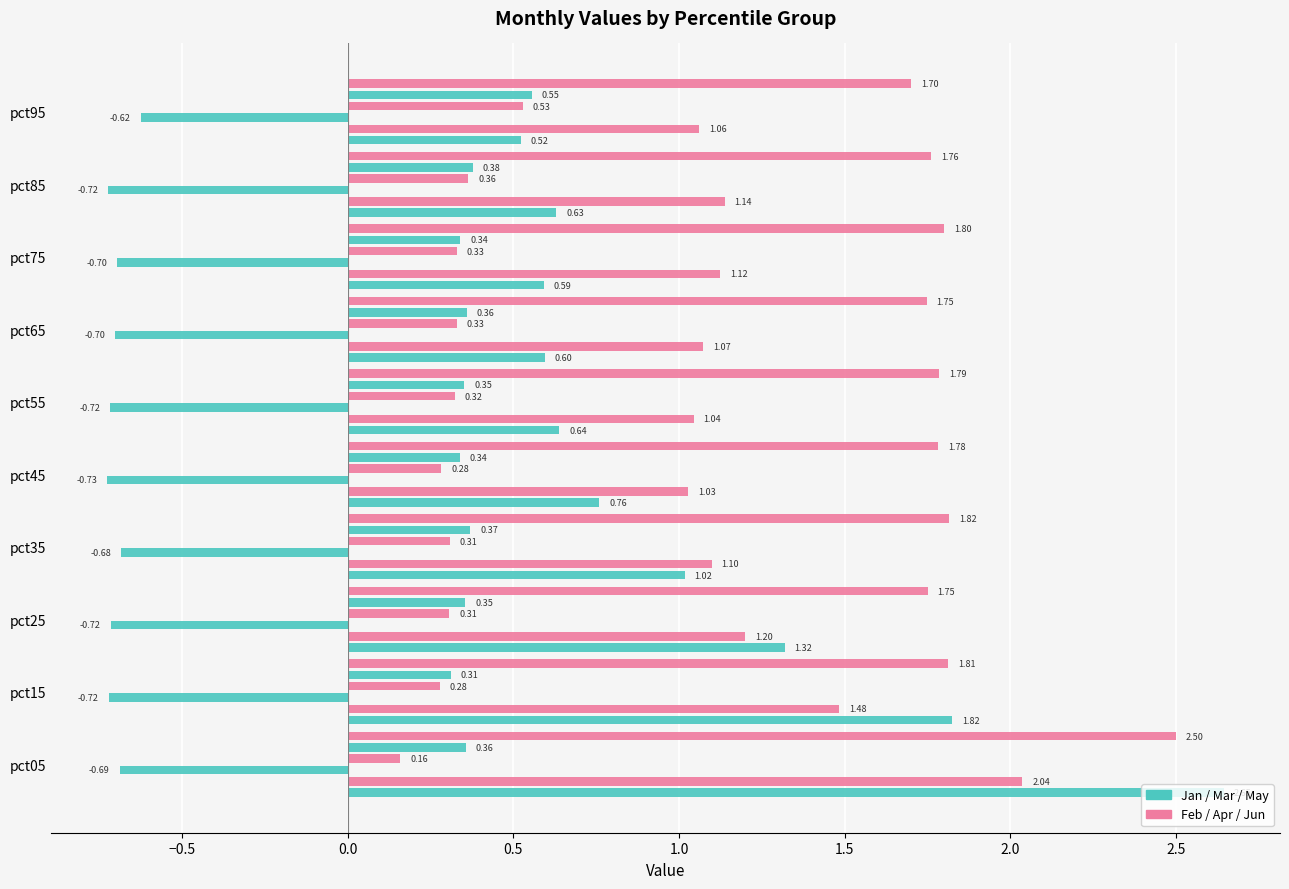

Rank the series by their maximum value, from highest to lowest.

Jan, Jun, Feb, May, Apr, Mar